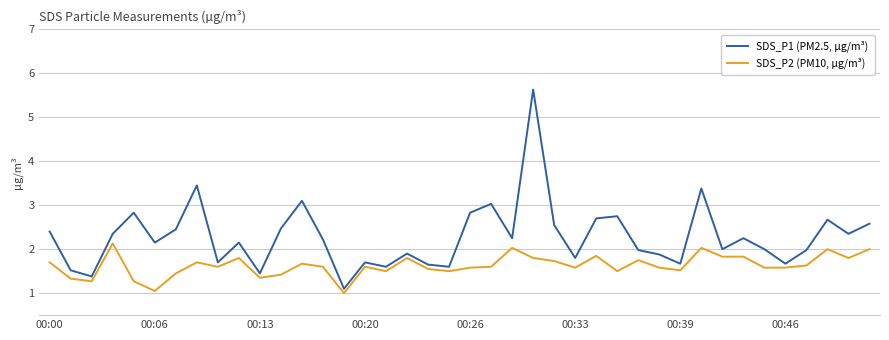

What is the minimum value shown in the chart?

1.0